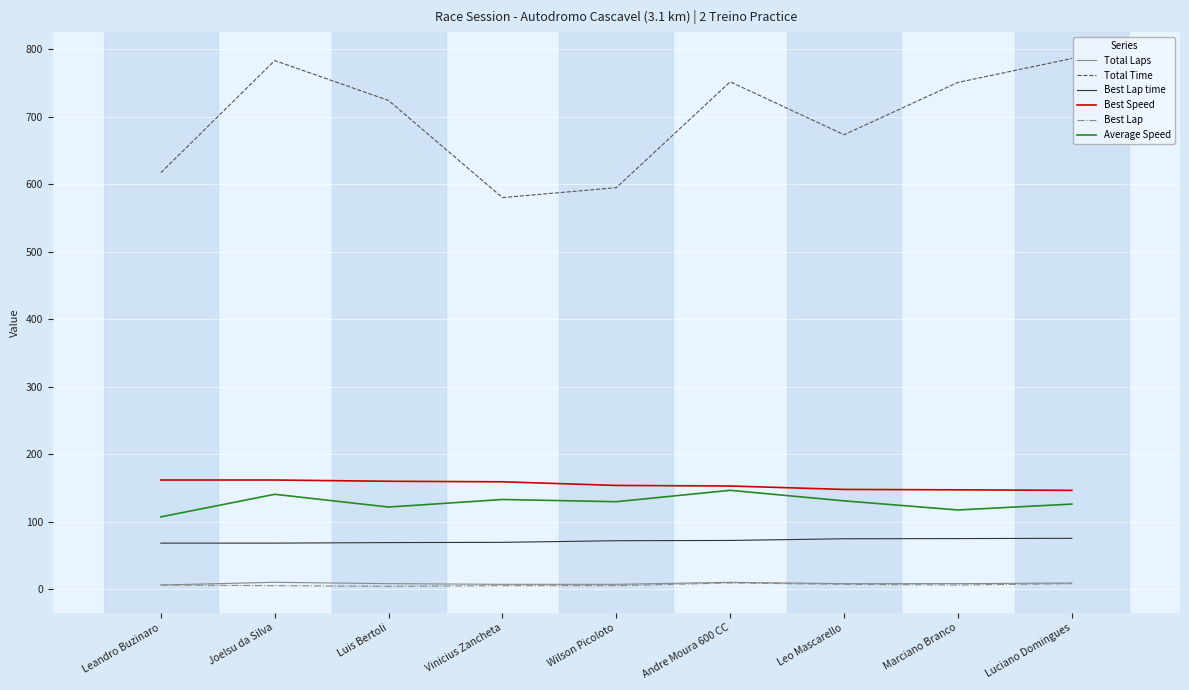

What is the difference between the Best Lap time values at Leo Mascarello and Marciano Branco?

0.3